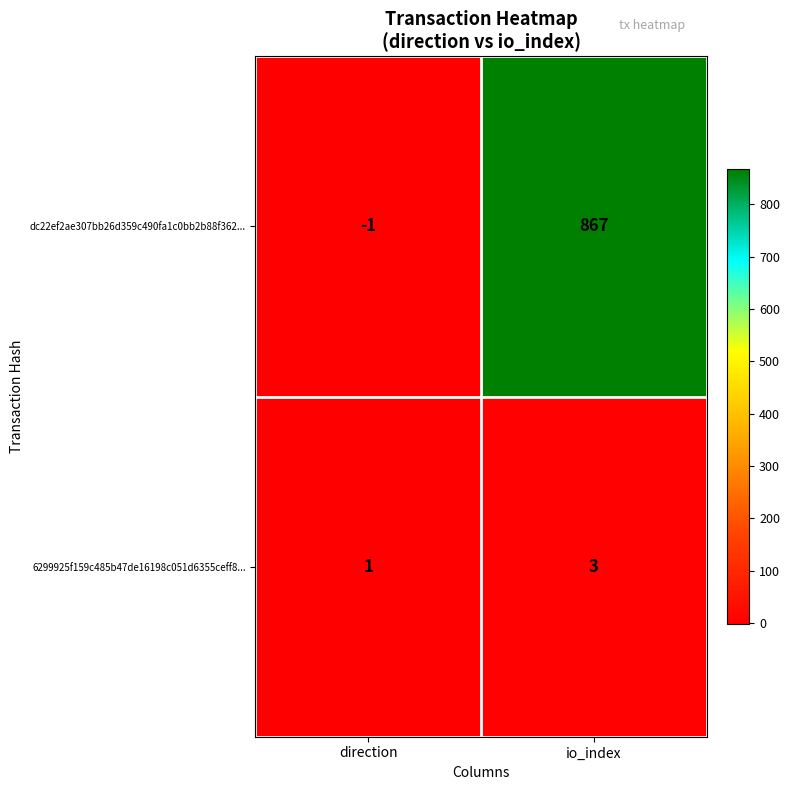

Reading right to left, transcribe all the data shown in this chart.

dc22ef2ae307bb26d359c490fa1c0bb2b88f362...: 867	-1
6299925f159c485b47de16198c051d6355ceff8...: 3	1